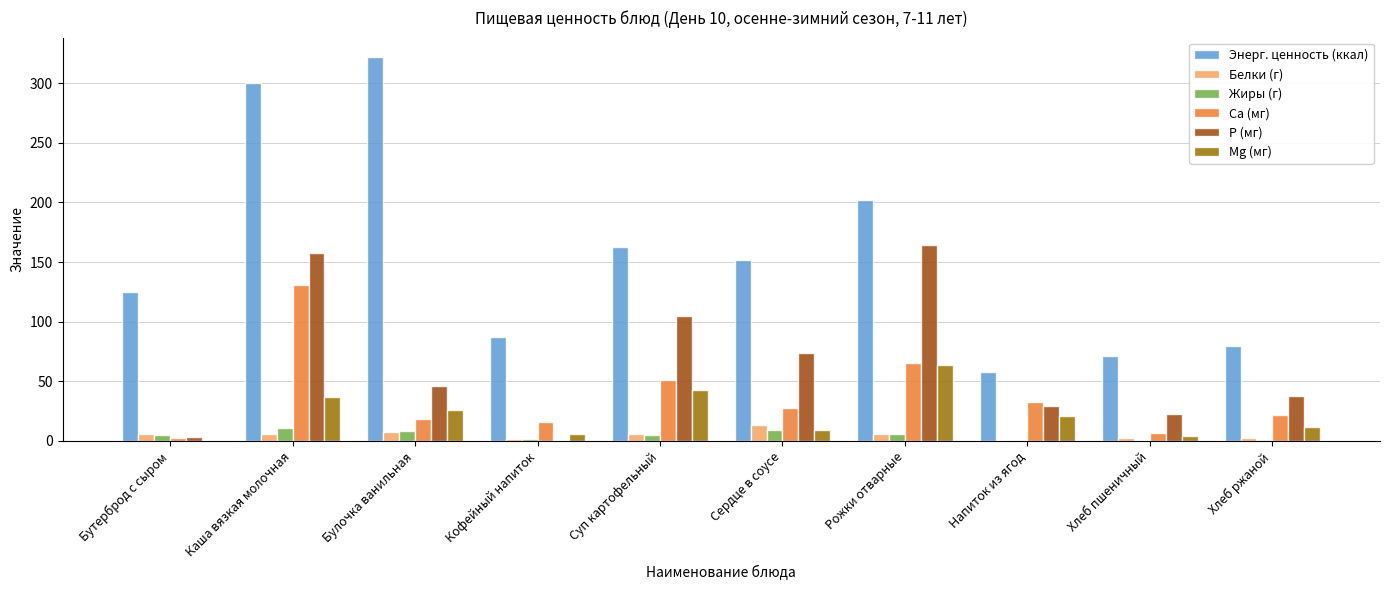

Read the Энерг. ценность (ккал) value at Булочка ванильная.

322.0